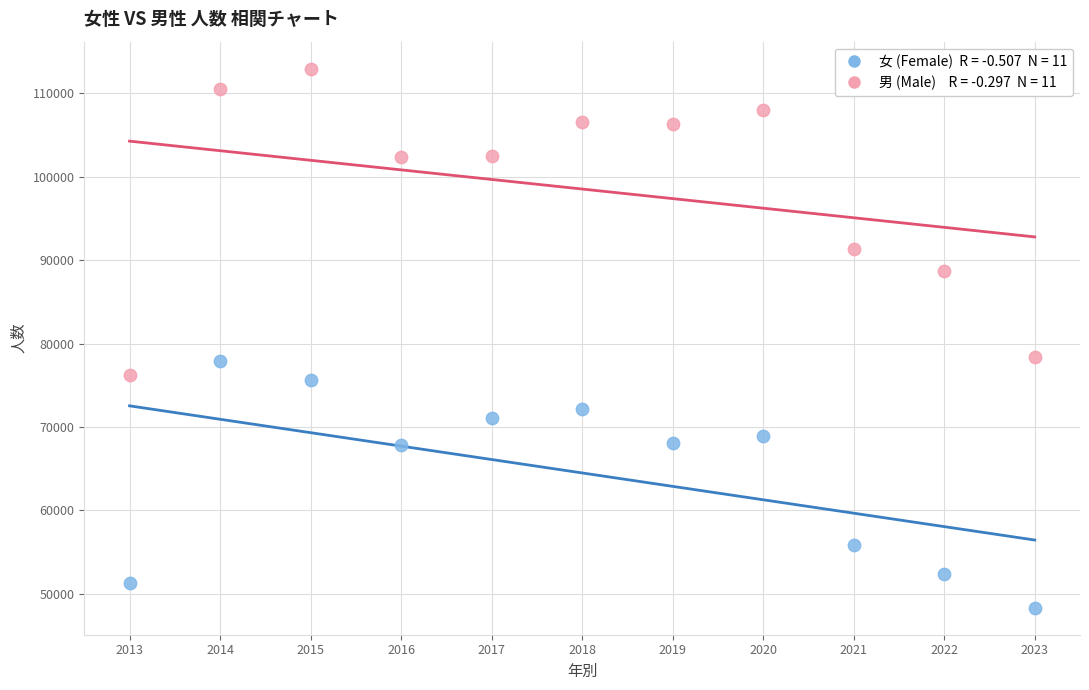

Across all data points, what is the range of X values (max minus min)?

10